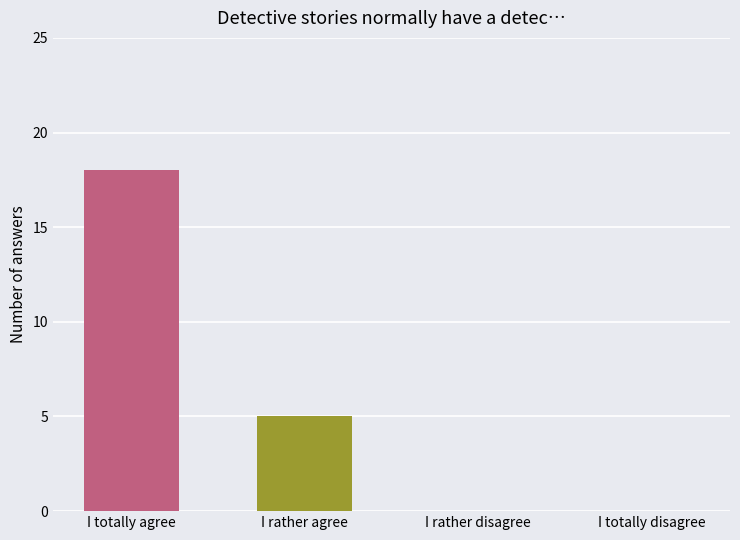

Is it true that the value at I rather agree is 3?

False